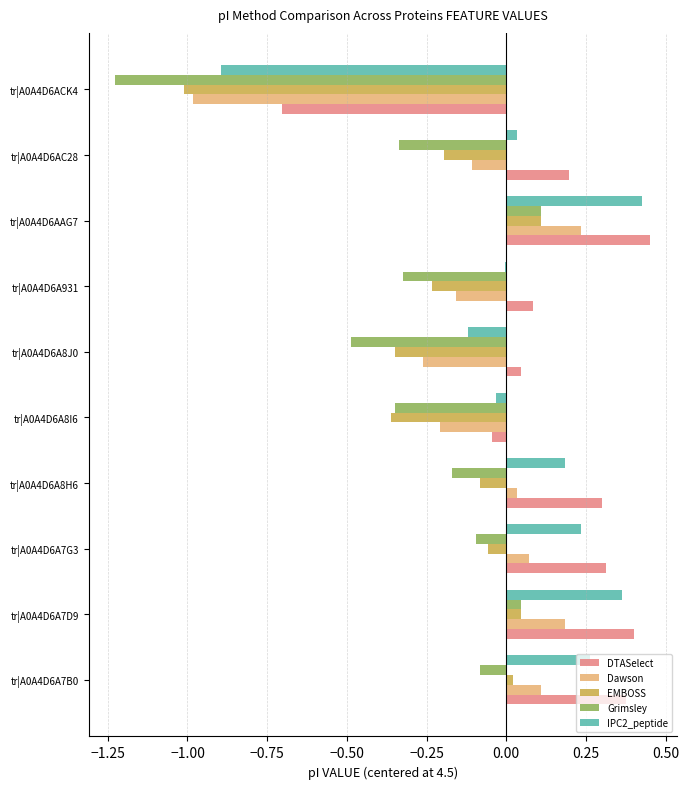

Which series has the largest total across all categories?

DTASelect